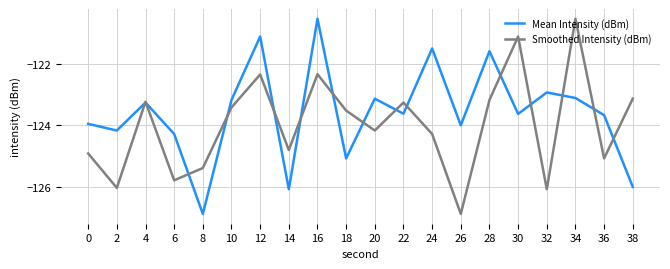

At 34, list the series in order from smallest to largest.

Mean Intensity (dBm), Smoothed Intensity (dBm)